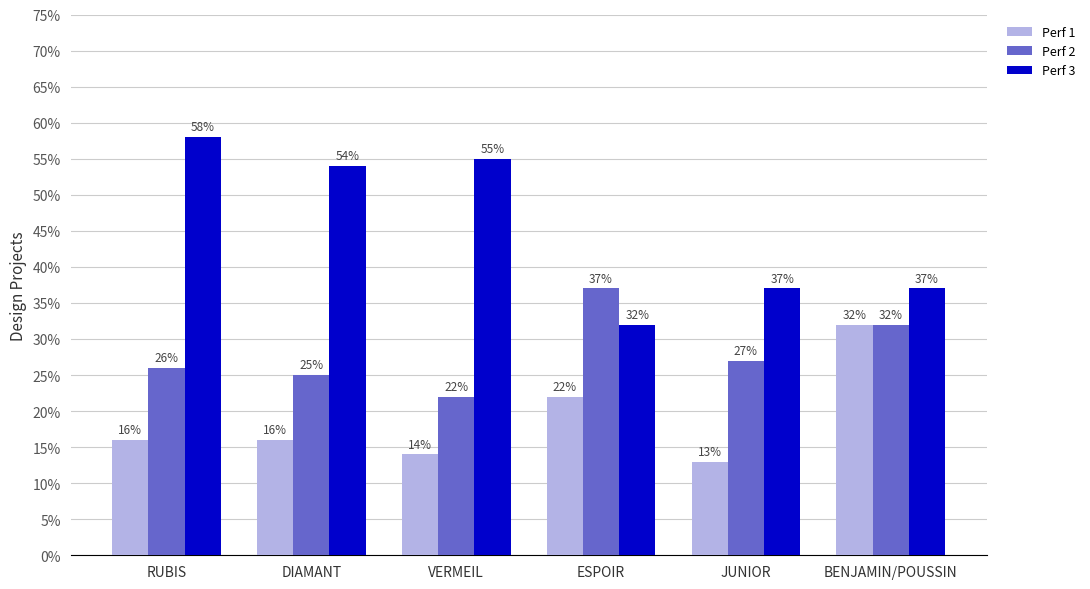

Which series changed the most between VERMEIL and ESPOIR?

Perf 3